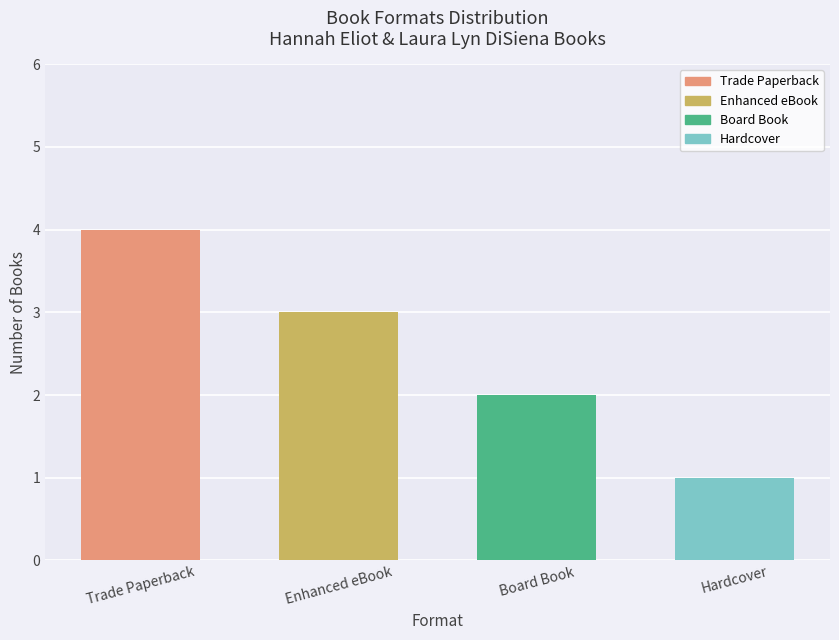

What is the label of the 1st bar from the right?

Hardcover